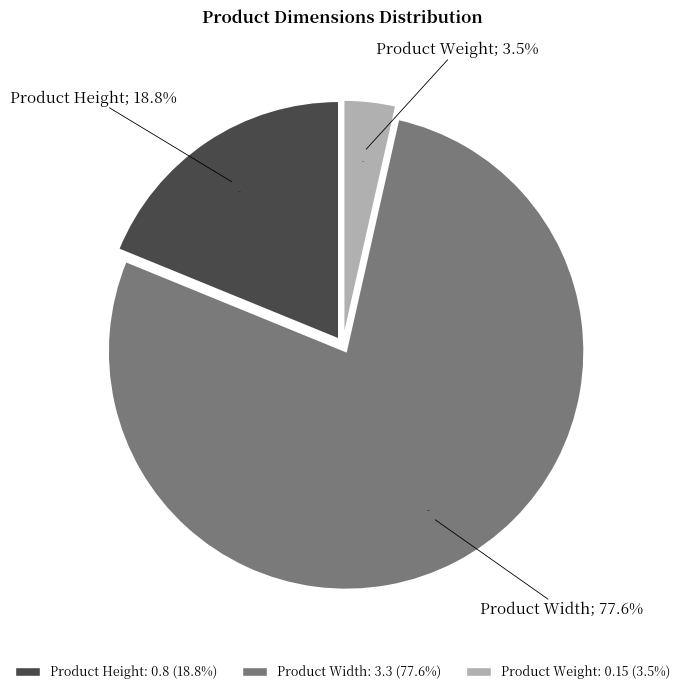

What is the total percentage of Product Weight and Product Height?

22.4%